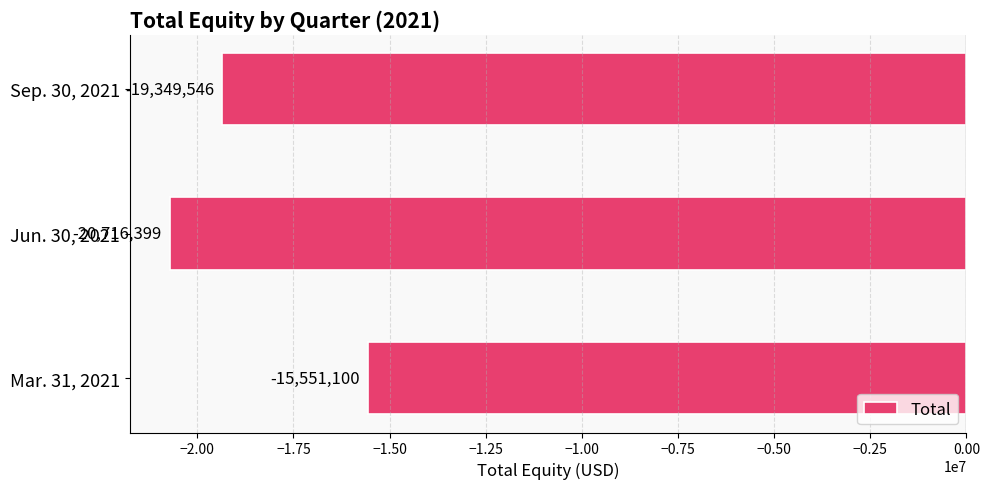

What is the sum of the values at Mar. 31, 2021 and Jun. 30, 2021?

-36267499